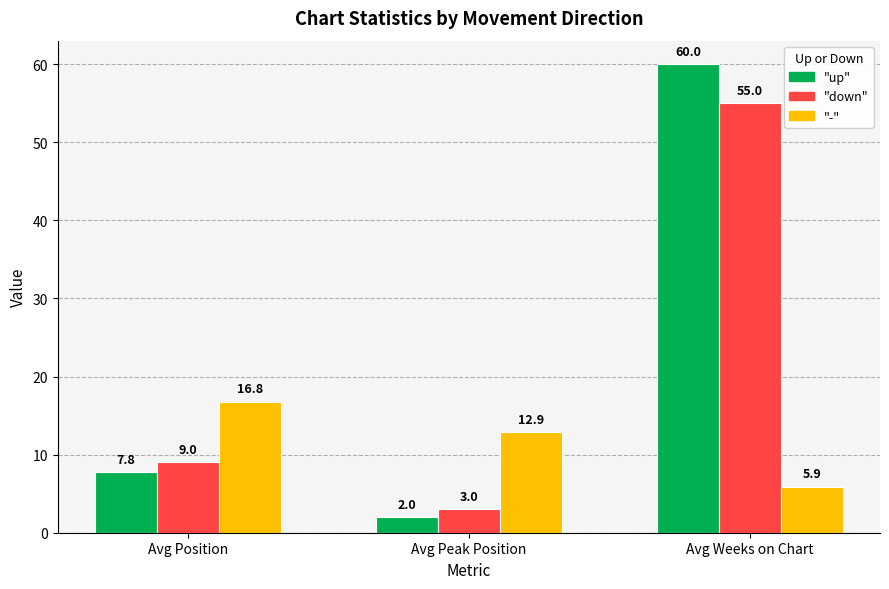

How many categories are shown in the chart?

3